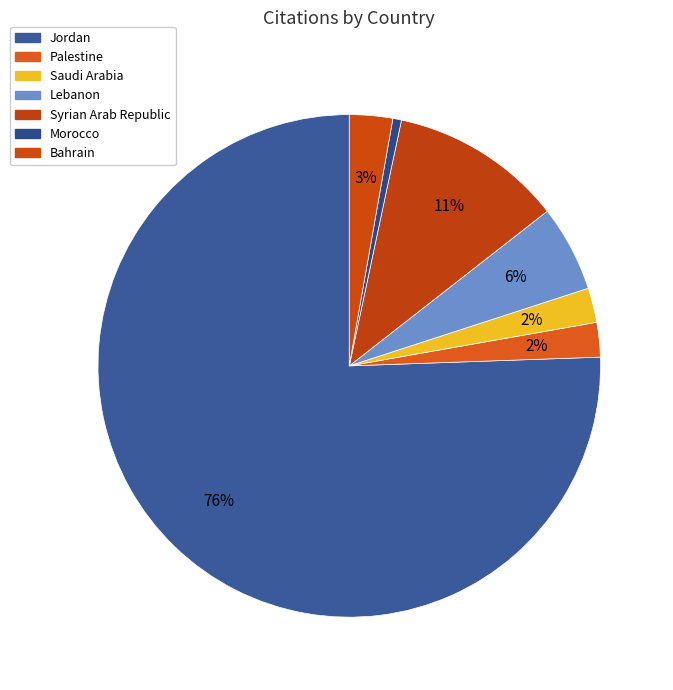

Is it true that Bahrain is 9% of the pie?

False